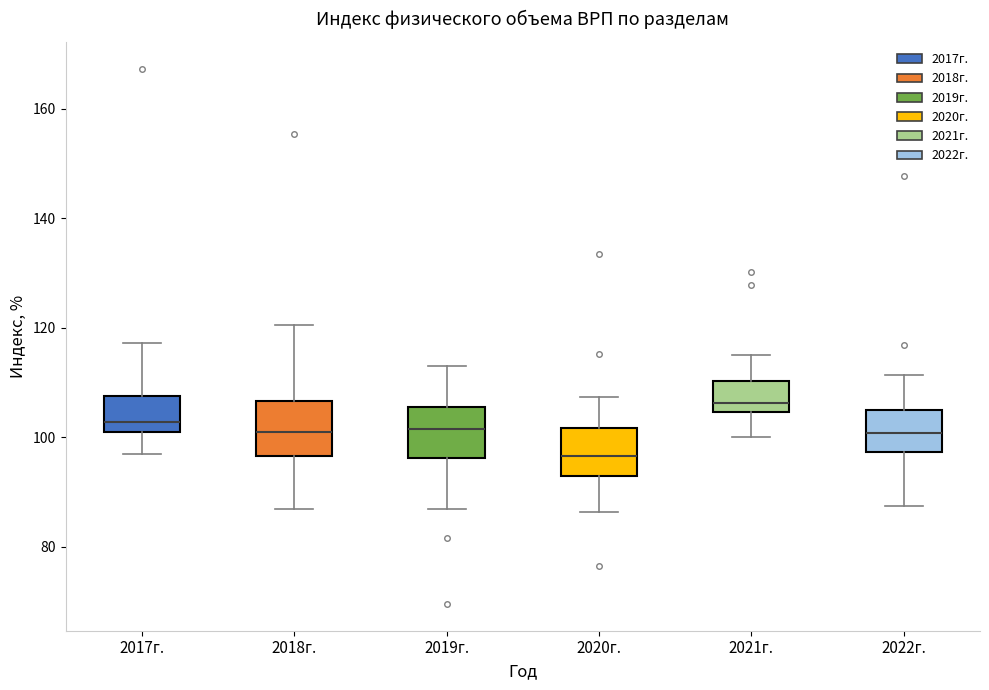

Which box's median line is the highest?

2021г.